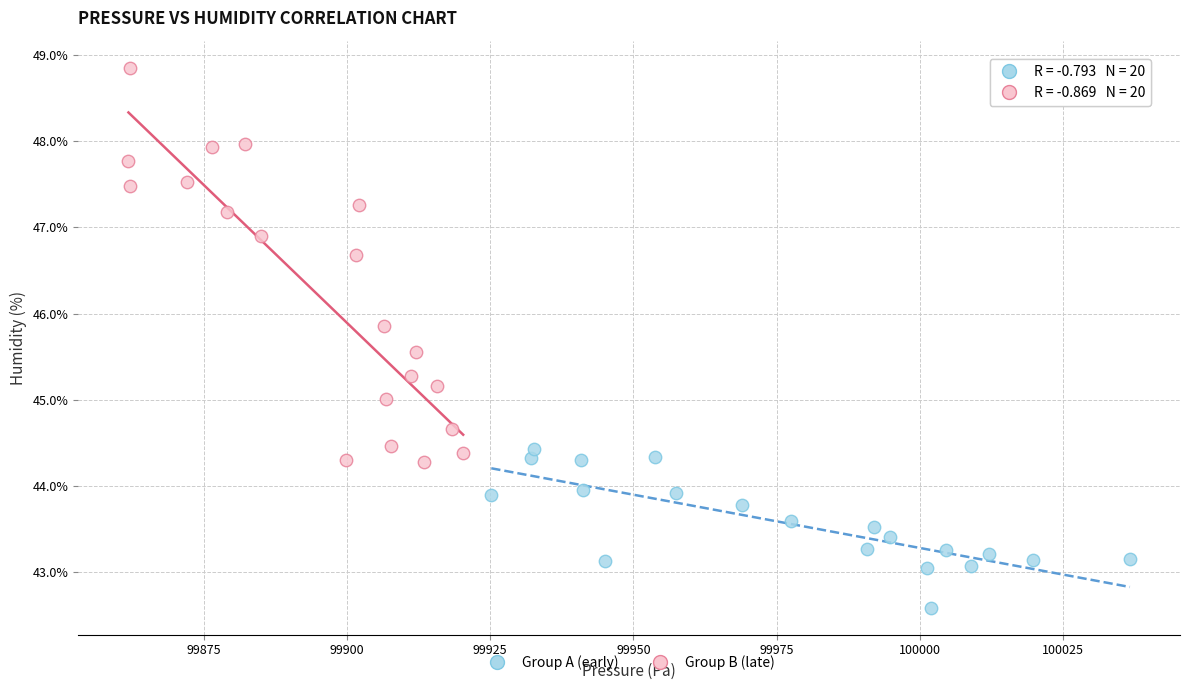

Which series reaches the maximum Y coordinate?

Group B (late)